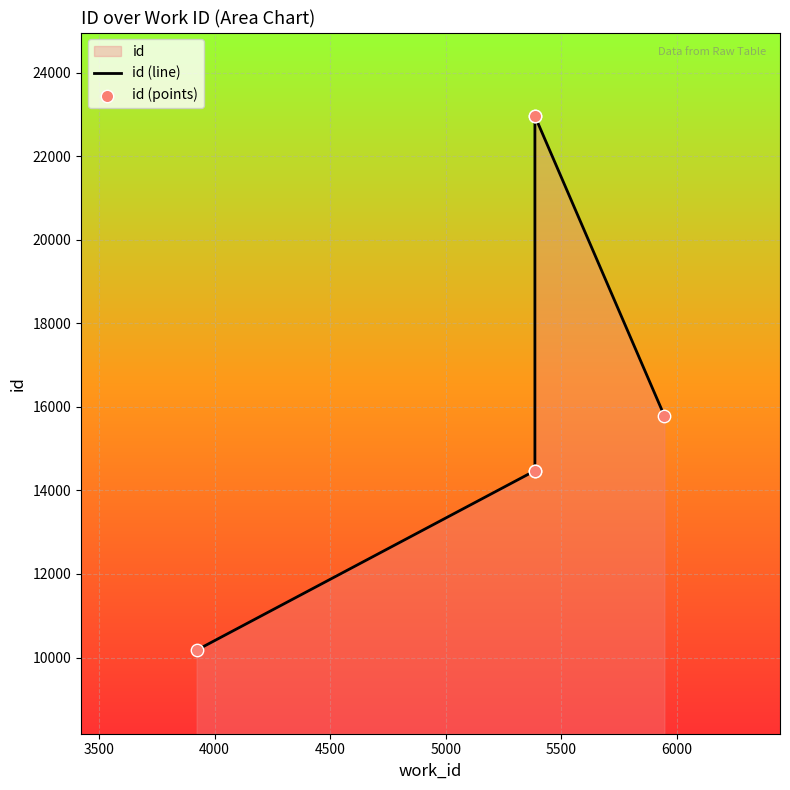

Which series reaches the minimum Y coordinate?

id (line)